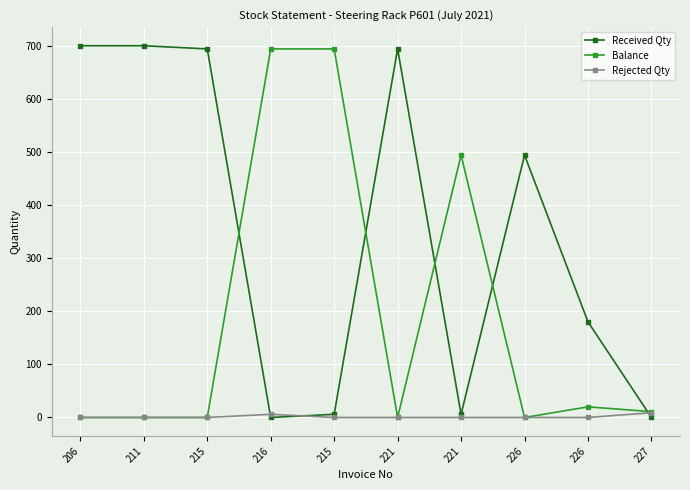

At which category does the chart reach its peak across all series?

206